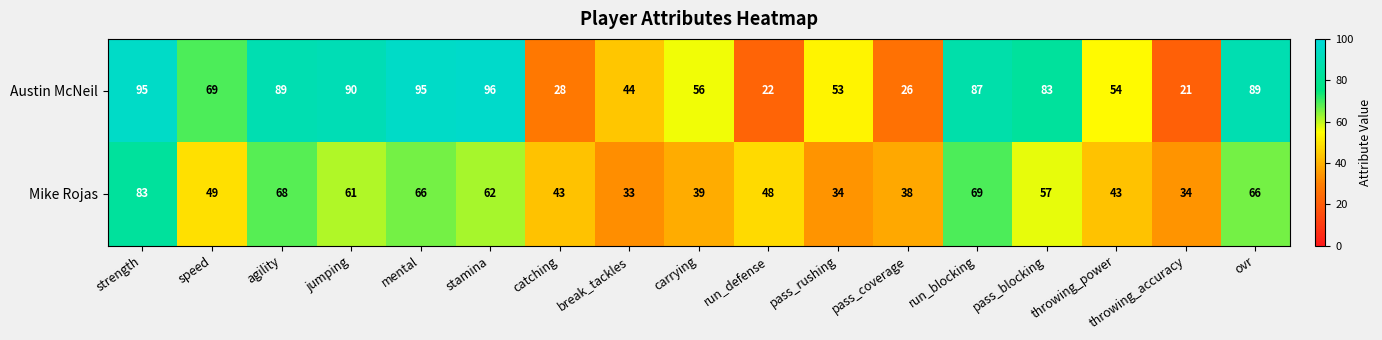

At which category is the sum across all series the highest?

strength